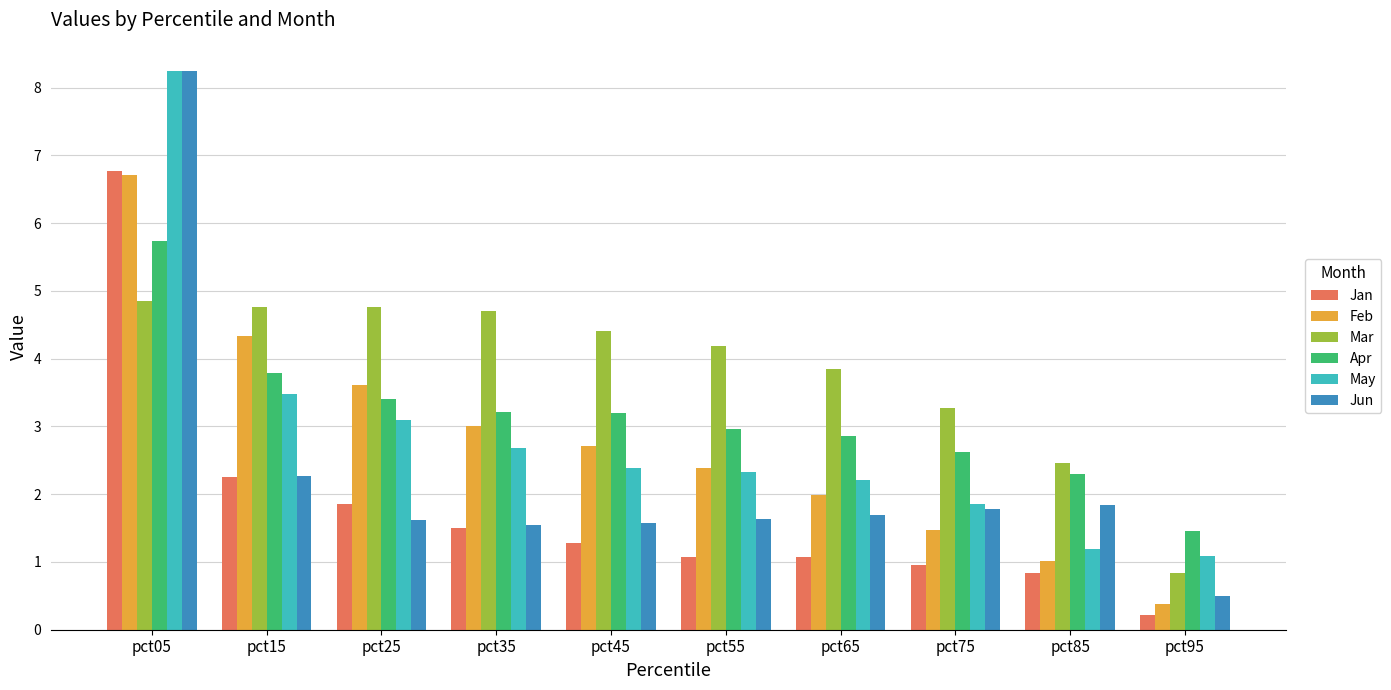

What is the highest value of the Jan series?

6.8